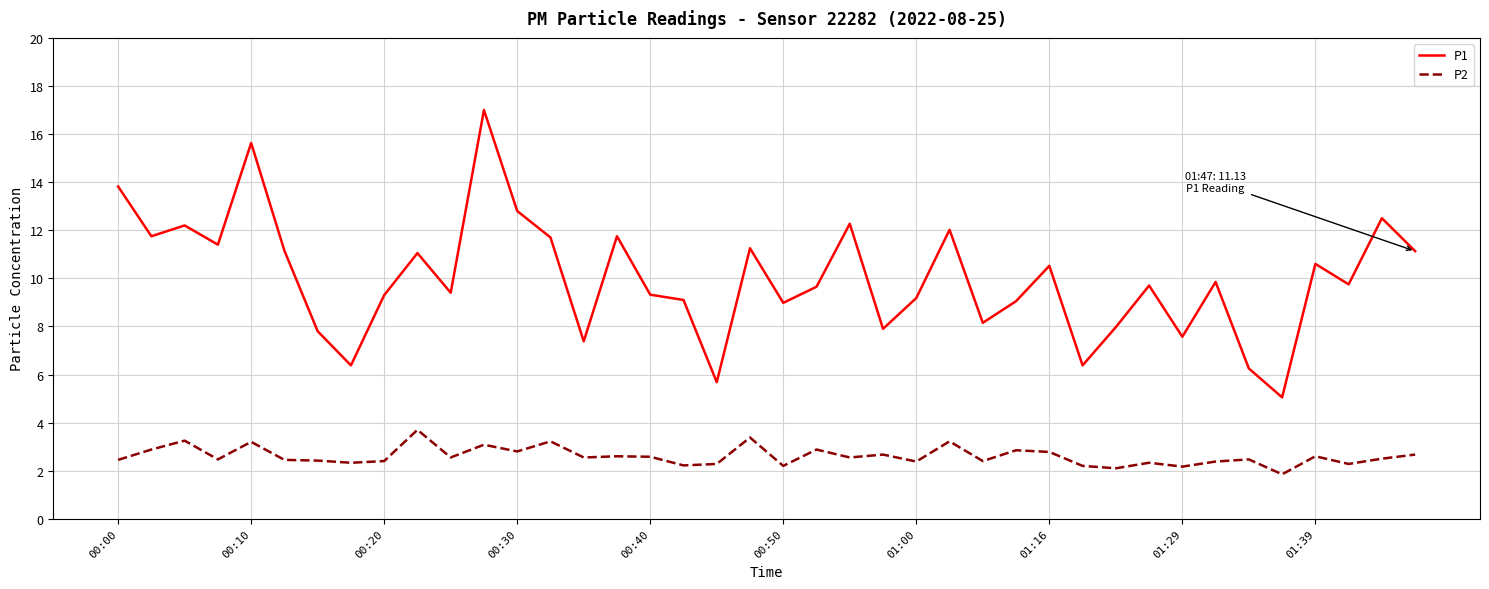

Rank the series by their average value, from highest to lowest.

P1, P2